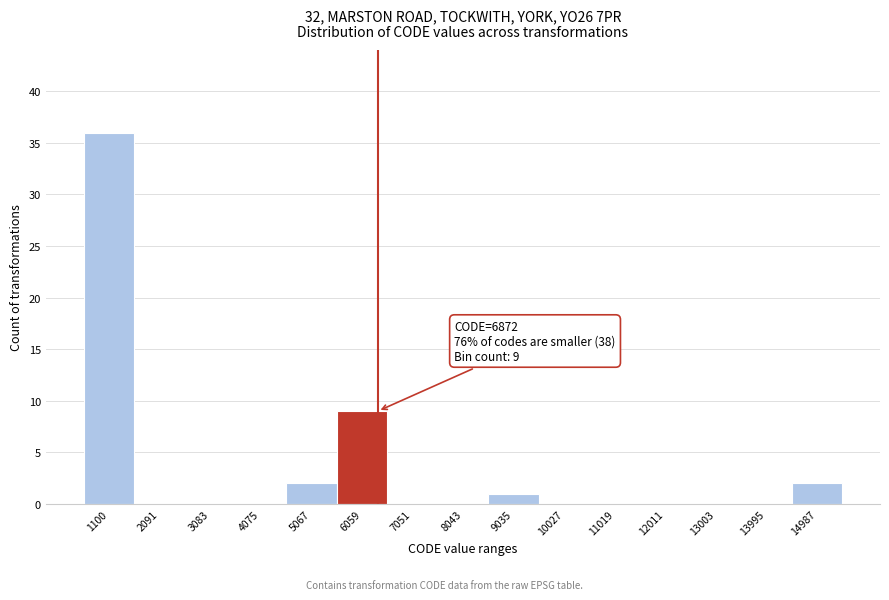

Reading left to right, transcribe all the data shown in this chart.

1100=36	2091=0	3083=0	4075=0	5067=2	6059=9	7051=0	8043=0	9035=1	10027=0	11019=0	12011=0	13003=0	13995=0	14987=2